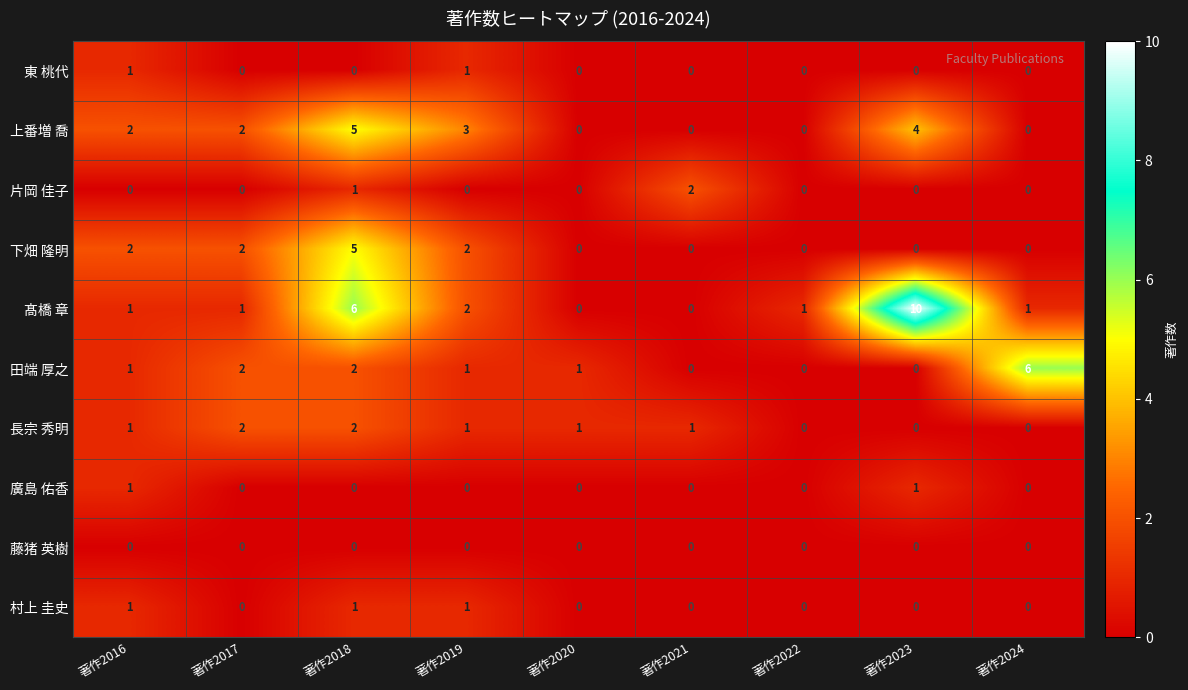

Is the value of 片岡 佳子 at 著作2021 greater than the value of 長宗 秀明 at 著作2022?

Yes